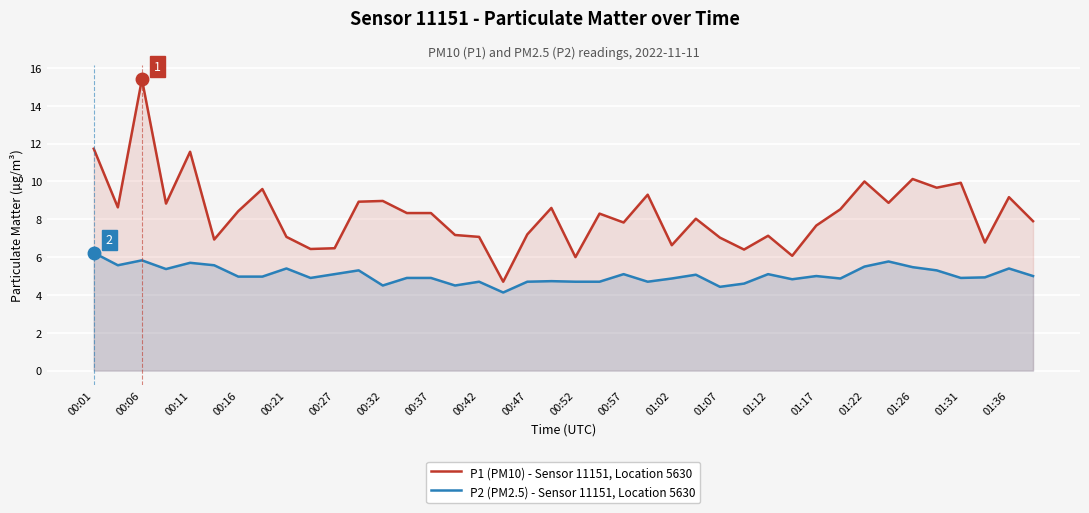

True or false: P1 (PM10) - Sensor 11151, Location 5630 and P2 (PM2.5) - Sensor 11151, Location 5630 intersect in this chart.

False